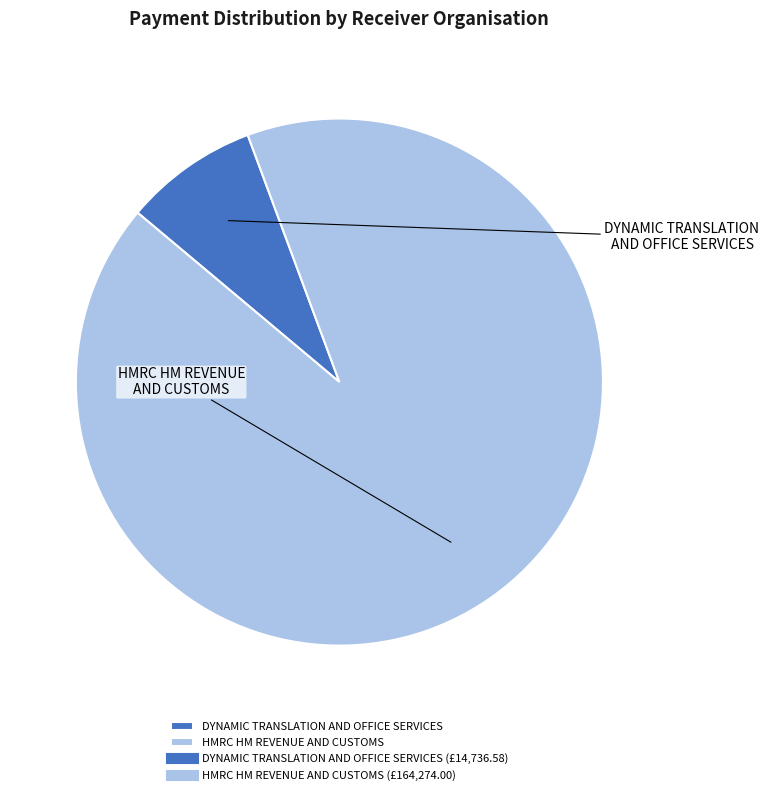

Combined, what portion of the pie is HMRC HM REVENUE AND CUSTOMS and DYNAMIC TRANSLATION AND OFFICE SERVICES?

100.0%